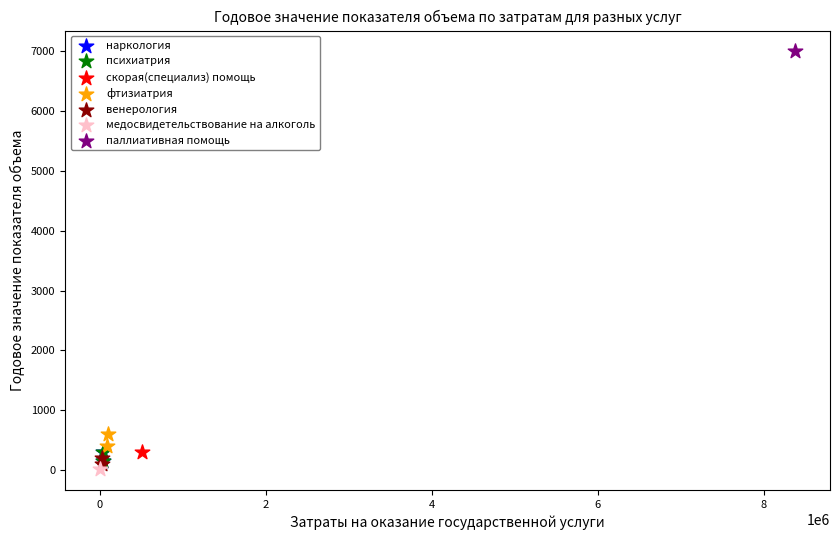

What are all the series names shown in the legend?

наркология, психиатрия, скорая(специализ) помощь, фтизиатрия, венерология, медосвидетельствование на алкоголь, паллиативная помощь